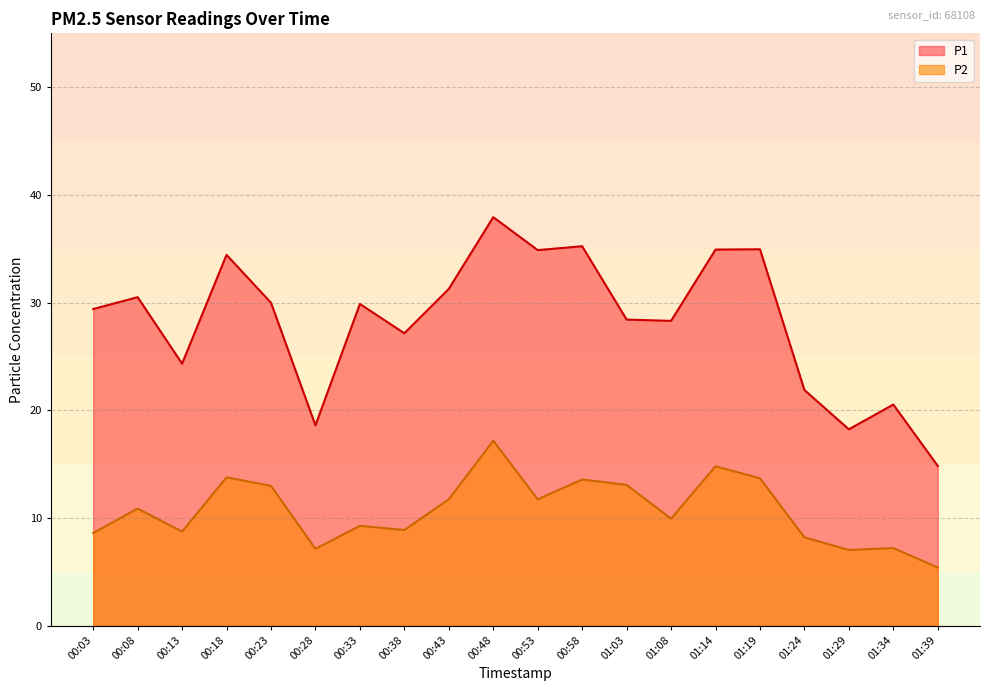

How many lines are shown in the chart?

2